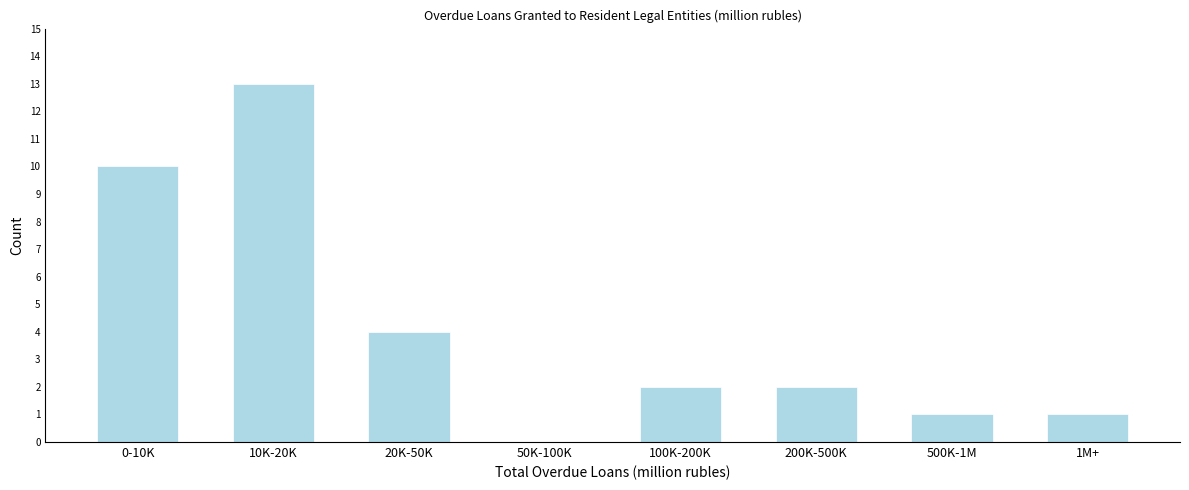

Reading left to right, transcribe all the data shown in this chart.

0-10K=10	10K-20K=13	20K-50K=4	50K-100K=0	100K-200K=2	200K-500K=2	500K-1M=1	1M+=1